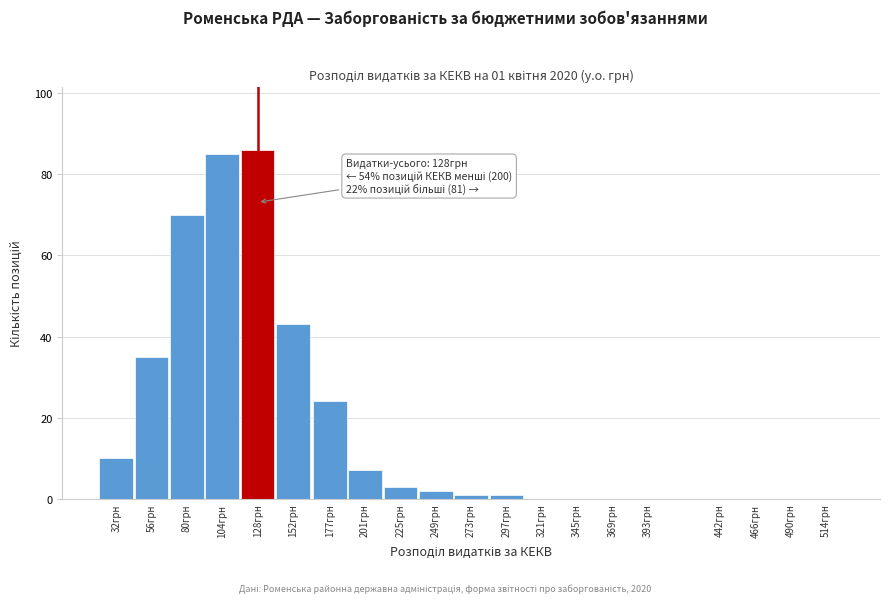

Reading left to right, what are all the values shown in this chart?

32грн=10	56грн=35	80грн=70	104грн=85	128грн=86	152грн=43	177грн=24	201грн=7	225грн=3	249грн=2	273грн=1	297грн=1	321грн=0	345грн=0	369грн=0	393грн=0	442грн=0	466грн=0	490грн=0	514грн=0